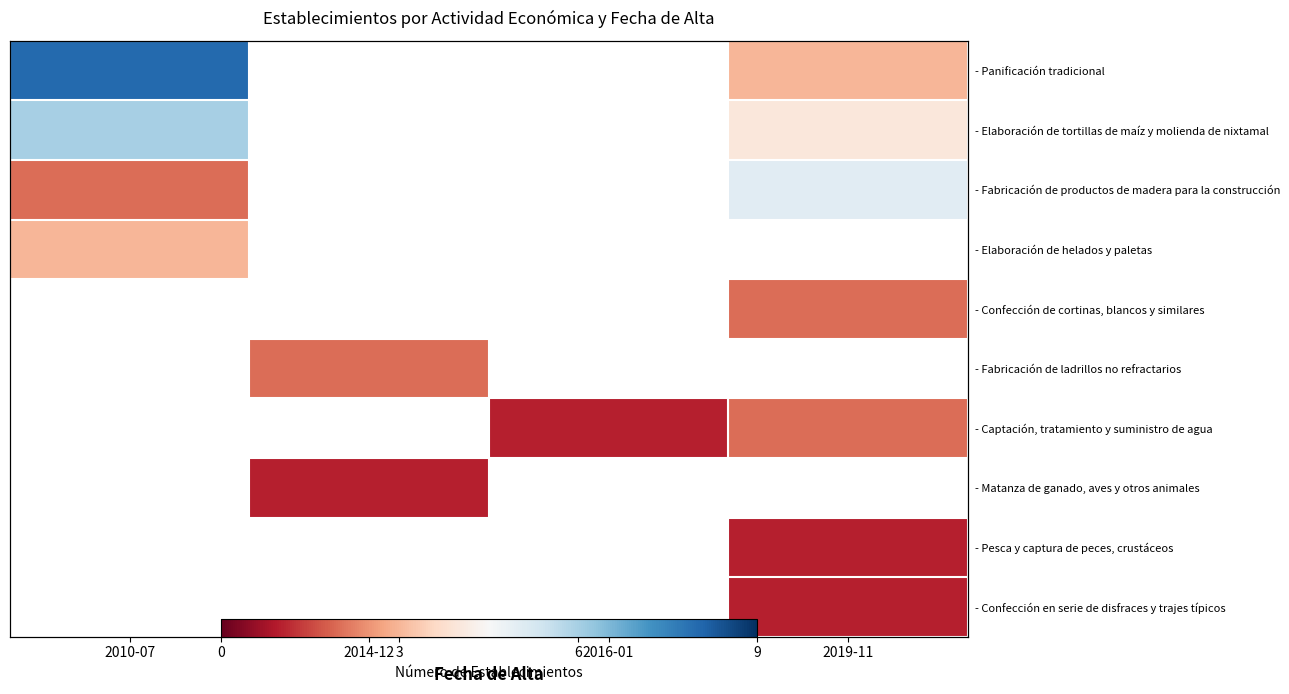

Which label corresponds to the smallest value in the chart?

2016-01